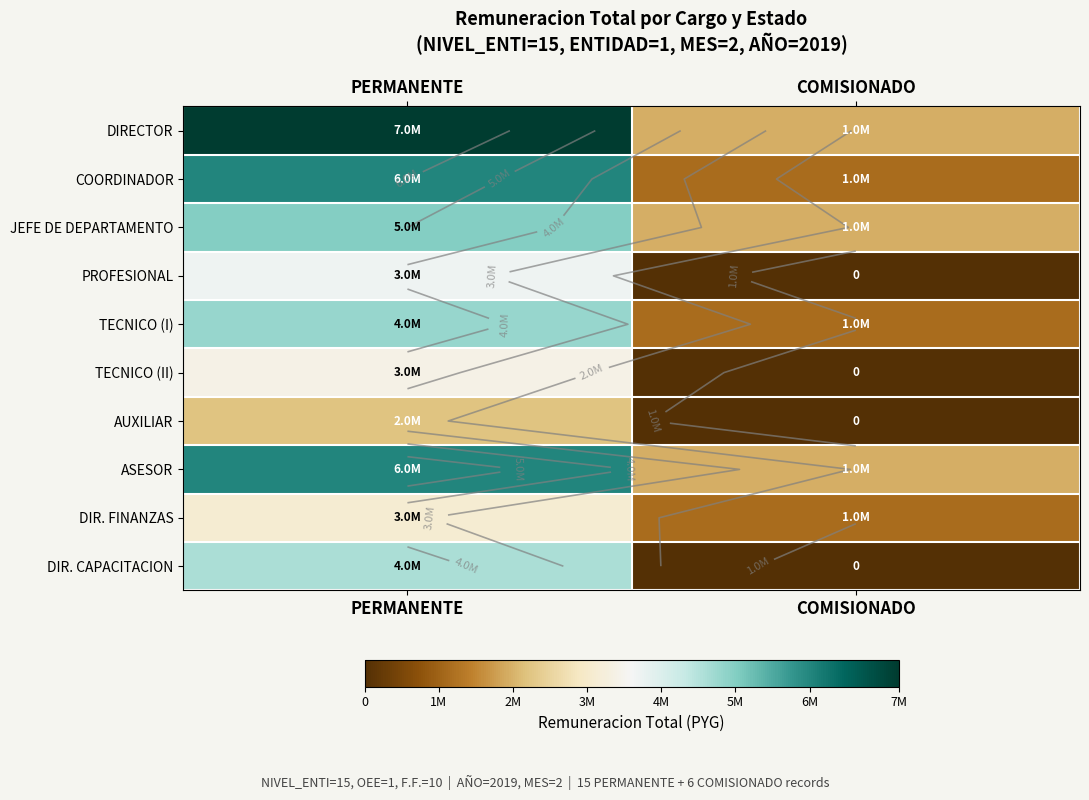

Which label corresponds to the largest value in the chart?

PERMANENTE